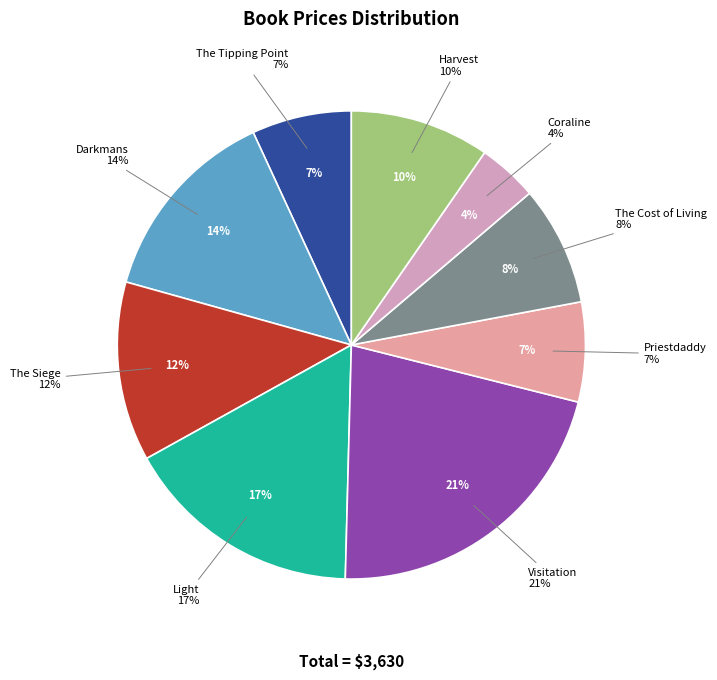

What percentage is the The Cost of Living slice, to the nearest percent?

8%